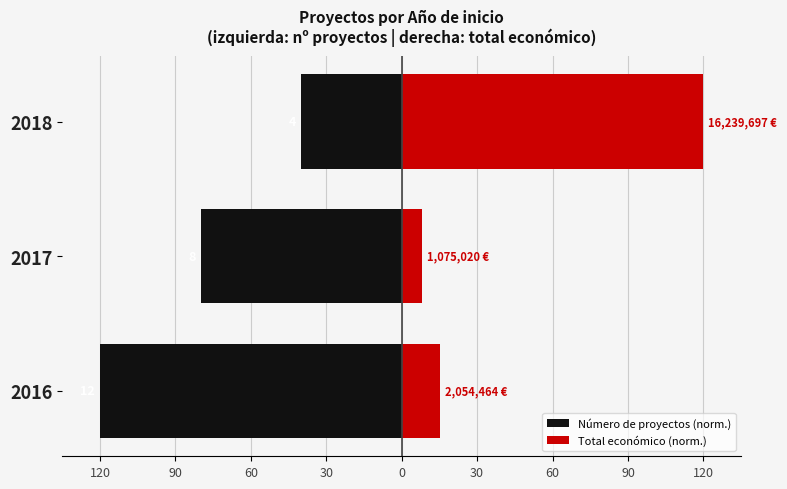

The Número de proyectos (norm.) series shows -80.0 at 2017. True or false?

True